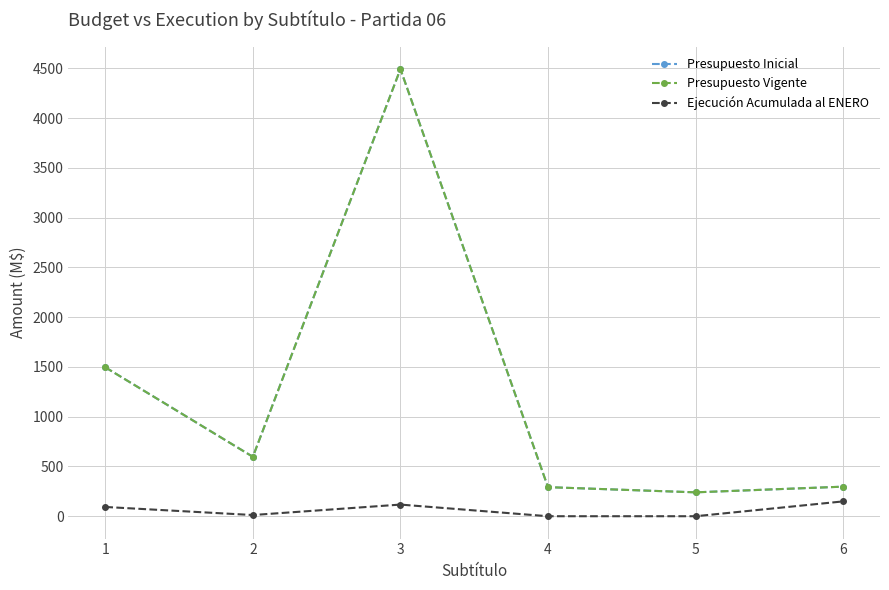

Between 4 and 6, which is larger?

6